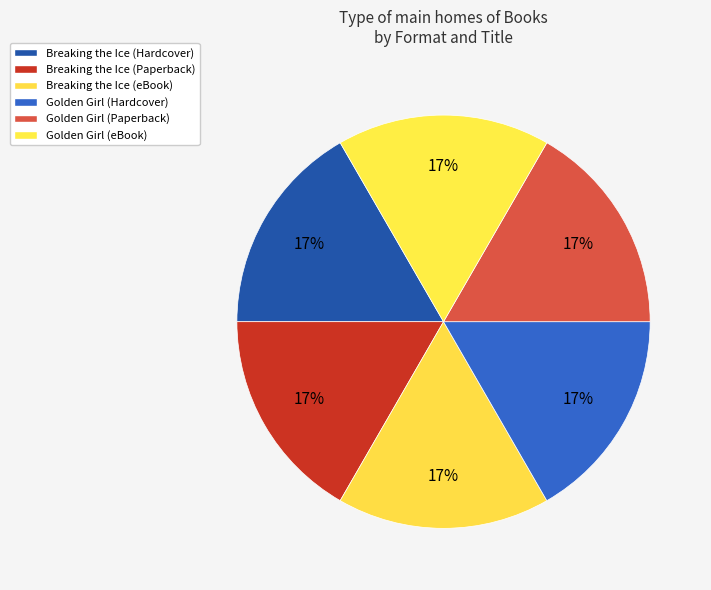

How many segments does this pie chart have?

6